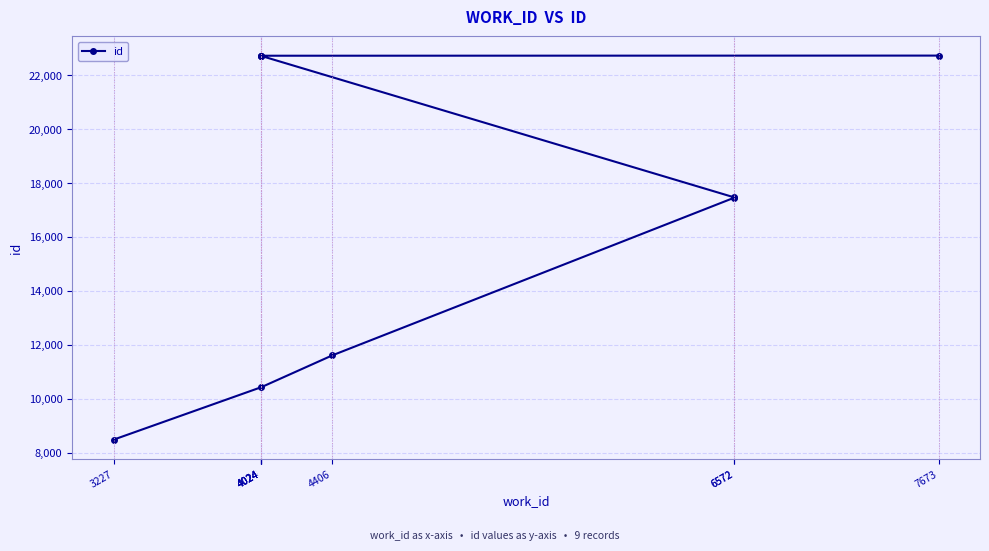

What is the average value?

17366